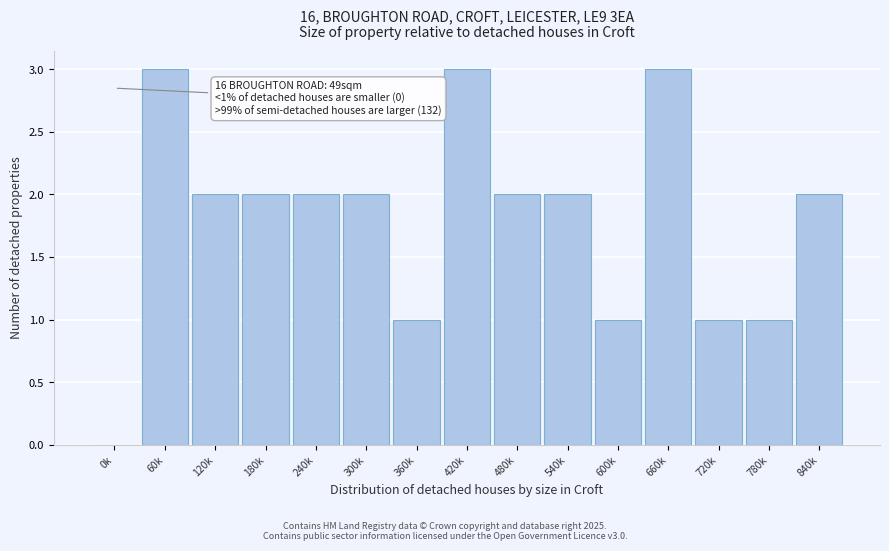

Reading right to left, list all the values displayed in this chart.

840k=2	780k=1	720k=1	660k=3	600k=1	540k=2	480k=2	420k=3	360k=1	300k=2	240k=2	180k=2	120k=2	60k=3	0k=0